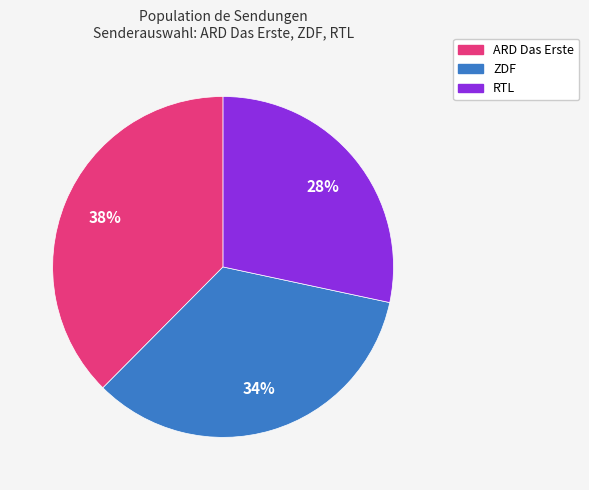

Count the number of slices in the pie.

3